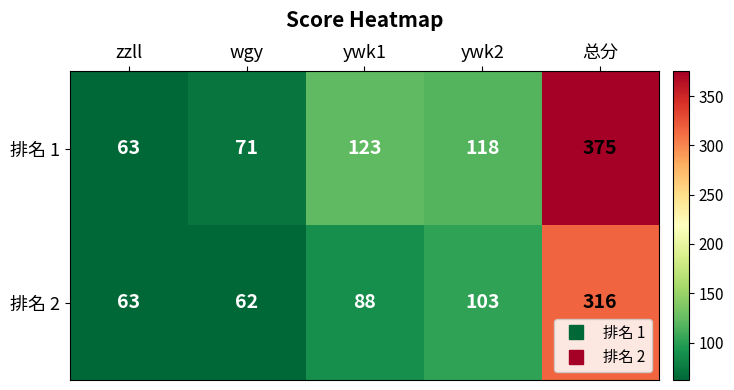

Which series has the widest spread of values?

排名 1